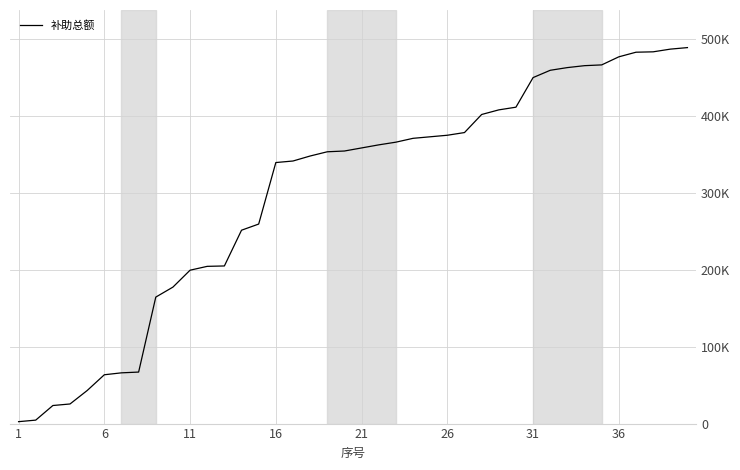

Which label corresponds to the largest value in the chart?

39